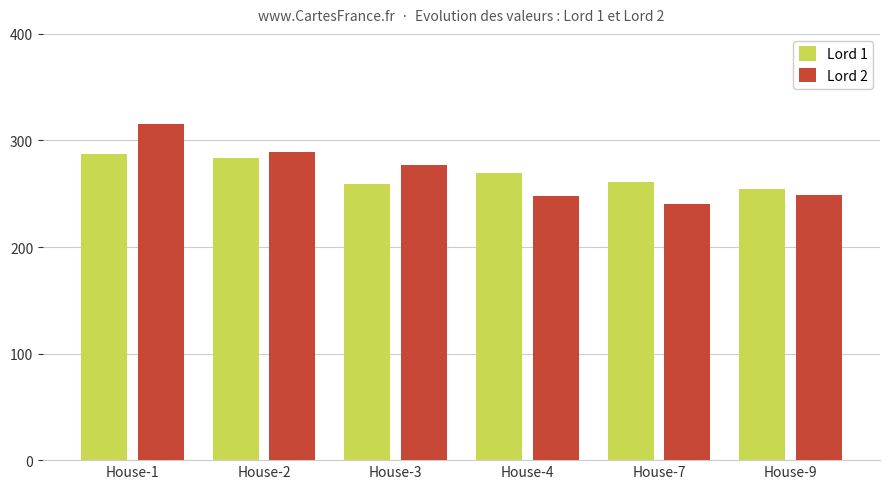

At which label does Lord 2 first exceed 277?

House-1